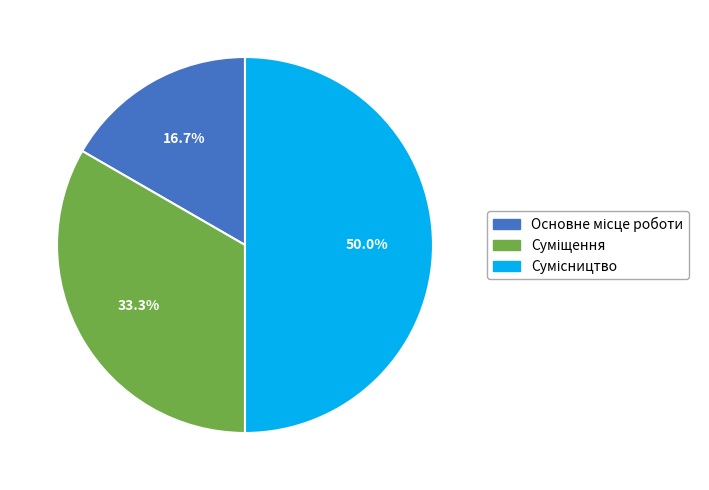

Which has a higher value, Сумісництво or Суміщення?

Сумісництво